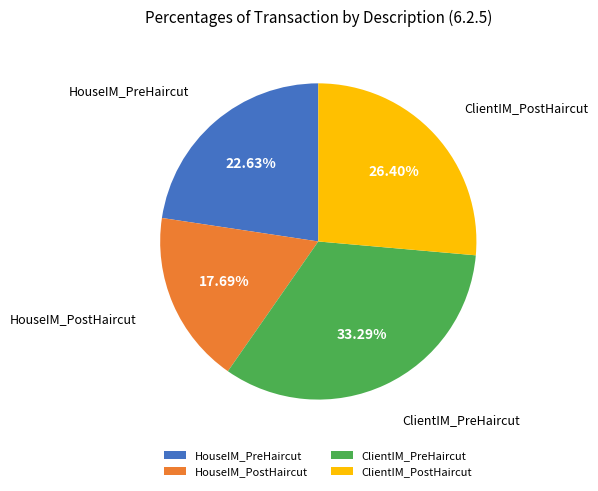

Count the number of slices in the pie.

4